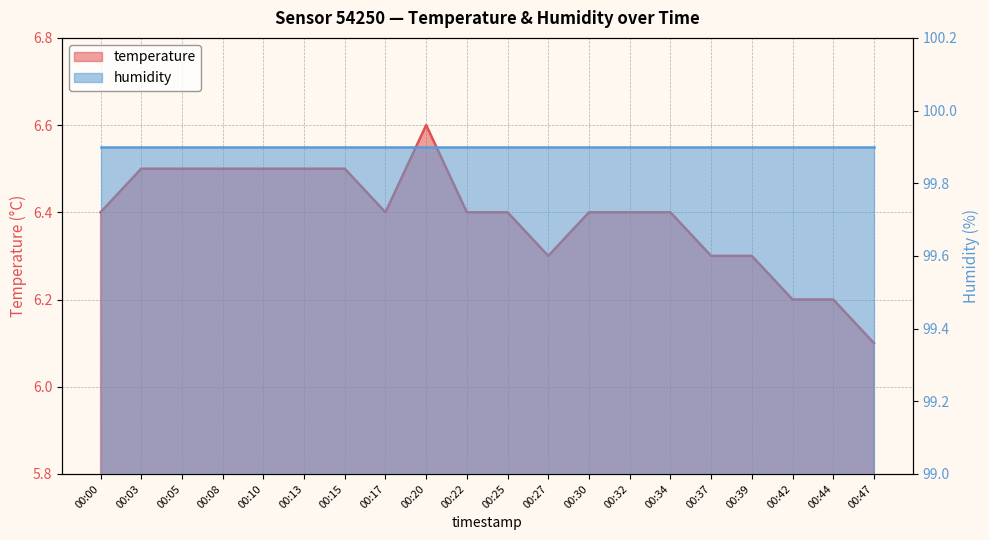

Rank the categories by value from highest to lowest.

00:20, 00:03, 00:05, 00:08, 00:10, 00:13, 00:15, 00:00, 00:17, 00:22, 00:25, 00:30, 00:32, 00:34, 00:27, 00:37, 00:39, 00:42, 00:44, 00:47